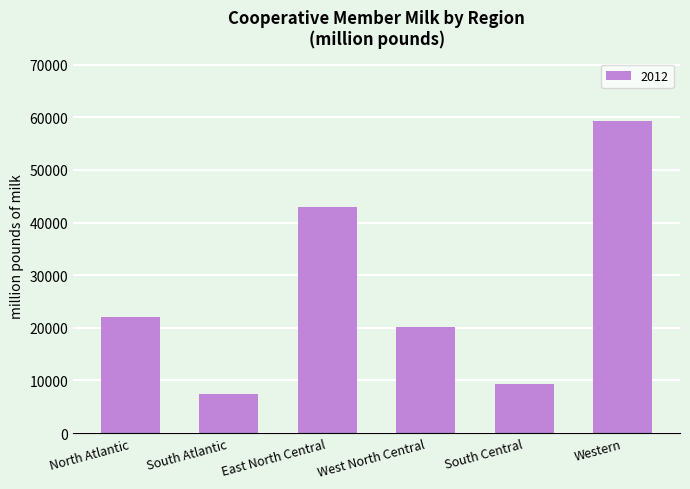

What is the change in value from South Atlantic to West North Central?

+12876